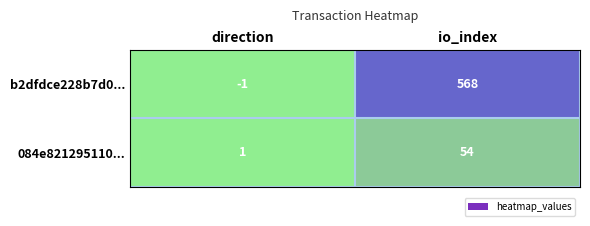

What is the sum of the 084e821295110... values at direction and io_index?

55